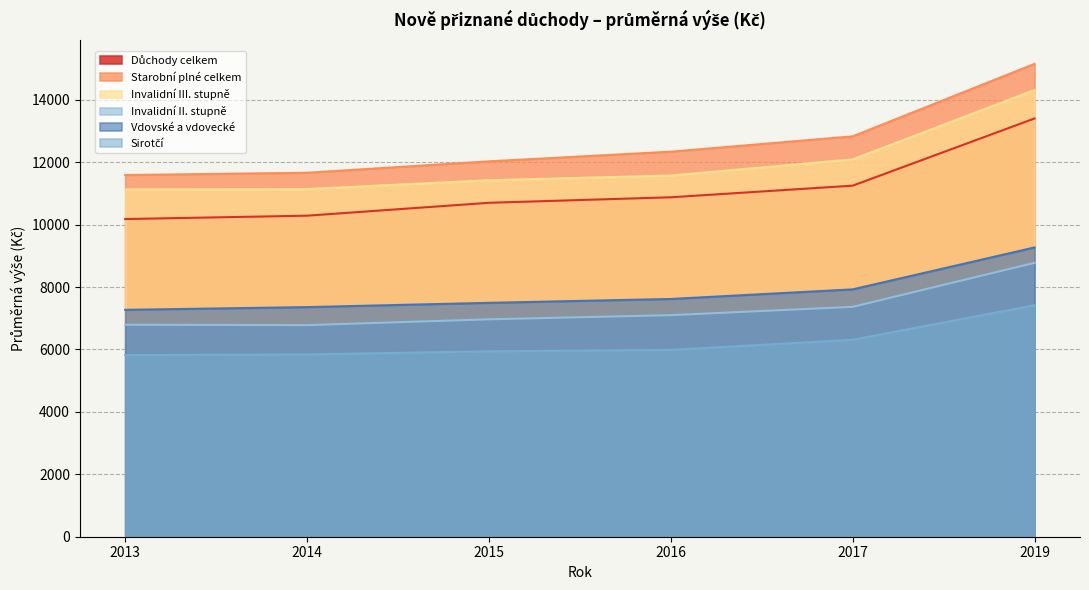

What is the maximum value for Důchody celkem?

13401.0